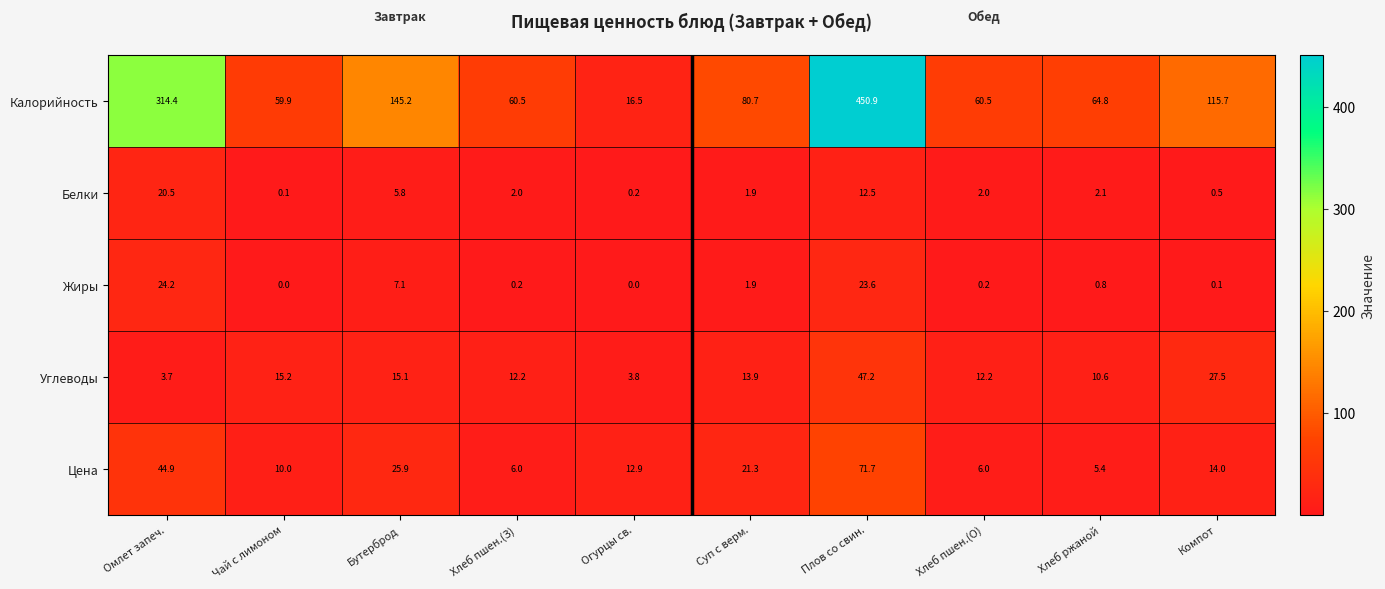

What is the approximate value of Углеводы at Суп с верм.?

13.9